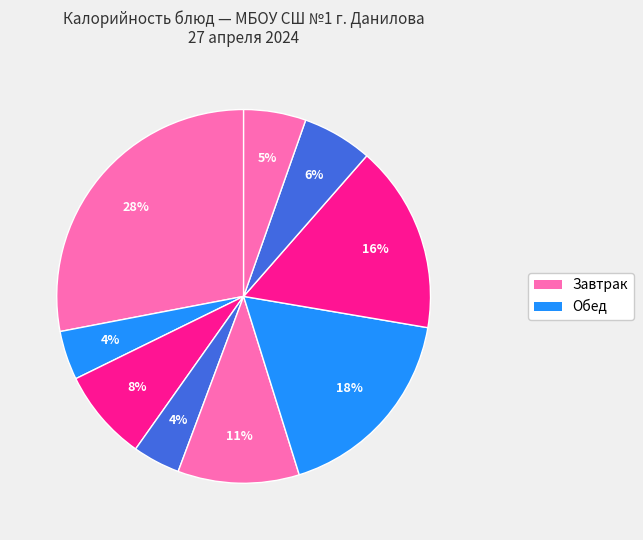

How many slices are in this pie chart?

9